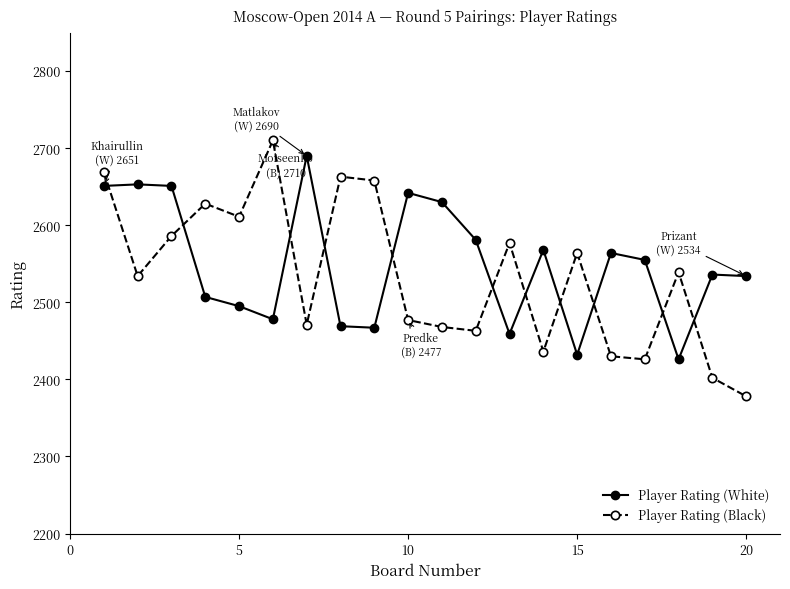

Which series has the largest range (max minus min)?

Player Rating (Black)